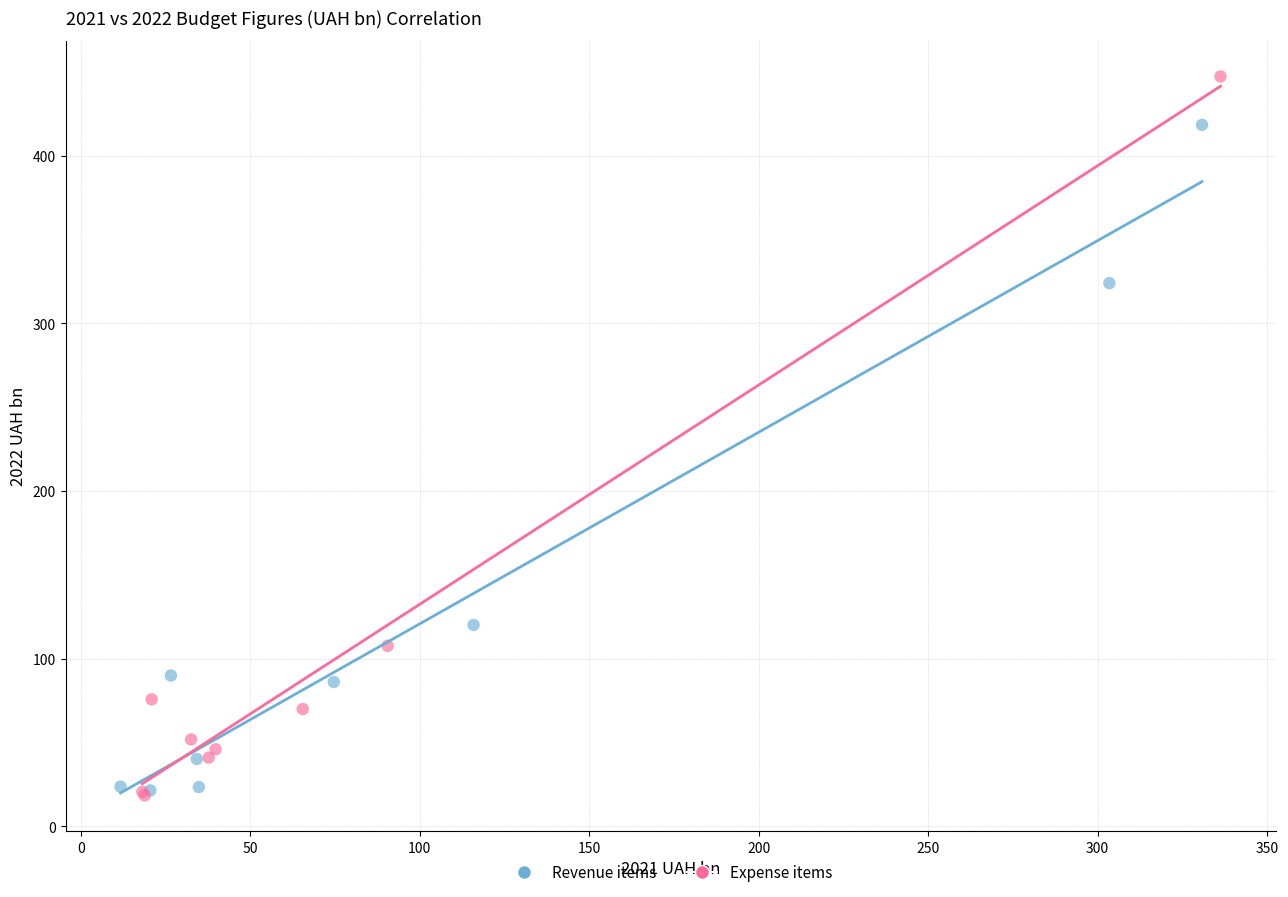

Which series contains the highest Y value?

Expense items